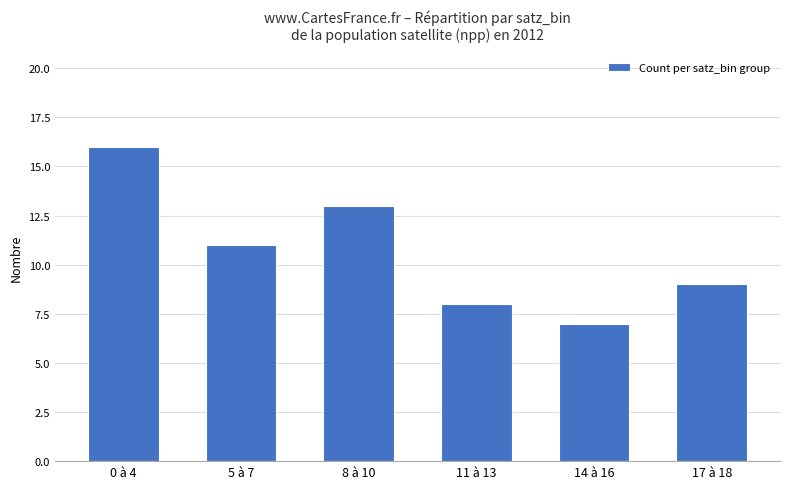

Reading left to right, list all the values displayed in this chart.

0 à 4=16	5 à 7=11	8 à 10=13	11 à 13=8	14 à 16=7	17 à 18=9